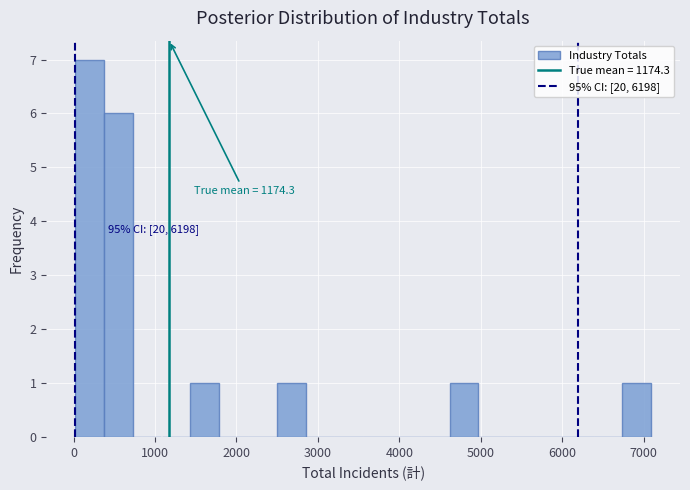

Read against the x-axis, roughly where is the centre of the tallest bar?

200